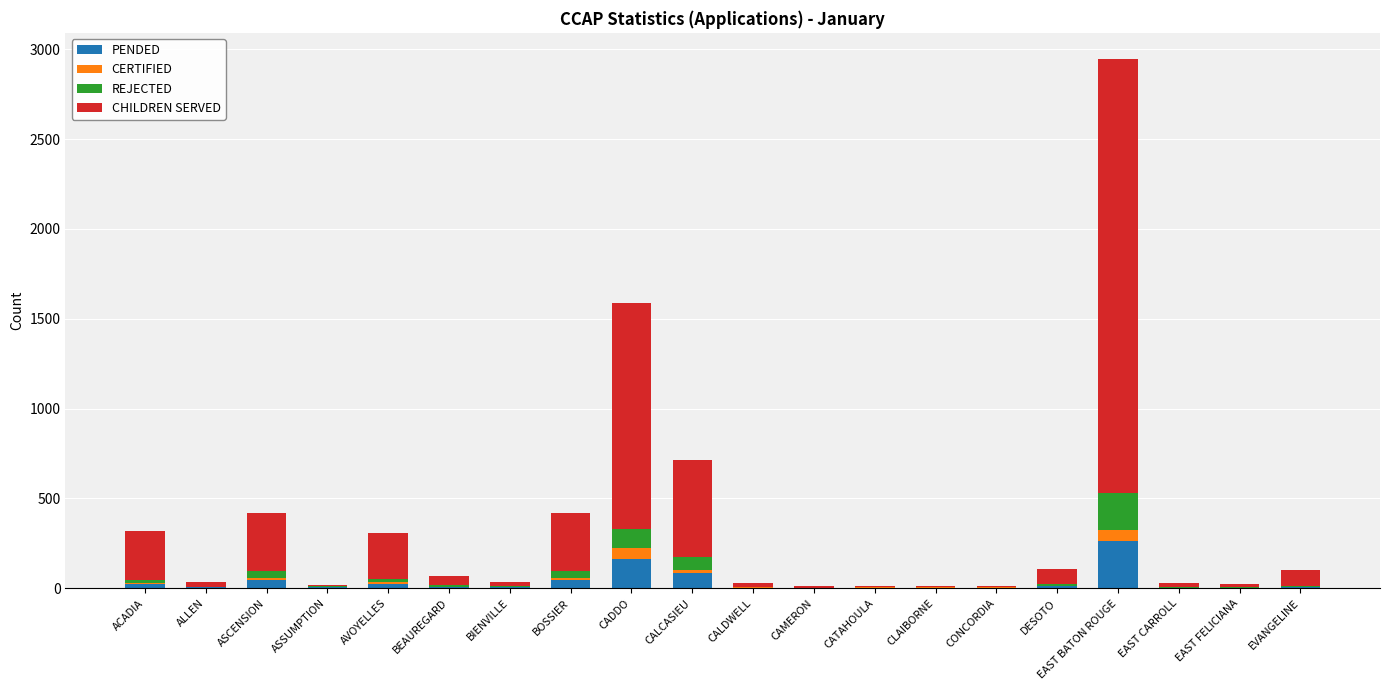

Which category has the highest value in the PENDED series?

EAST BATON ROUGE